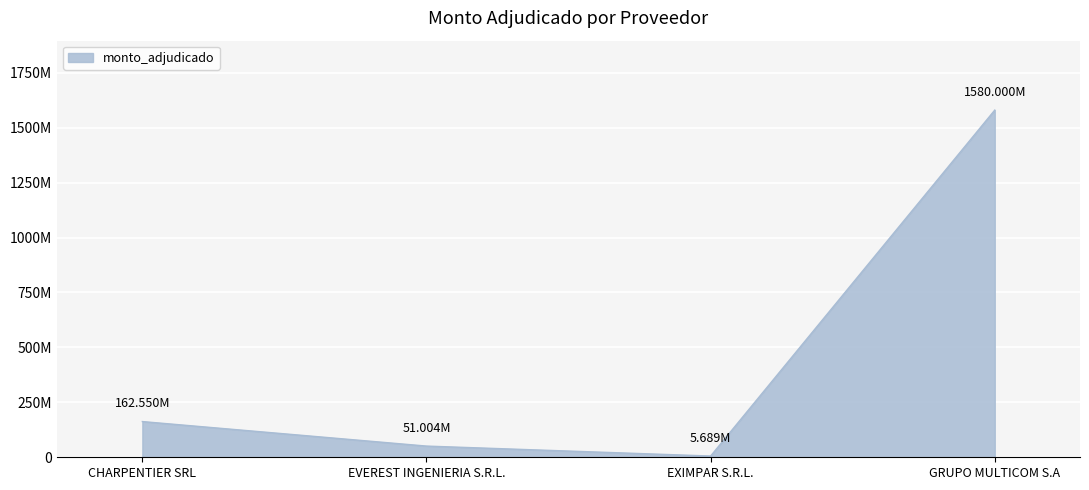

Which has a higher value, EXIMPAR S.R.L. or EVEREST INGENIERIA S.R.L.?

EVEREST INGENIERIA S.R.L.